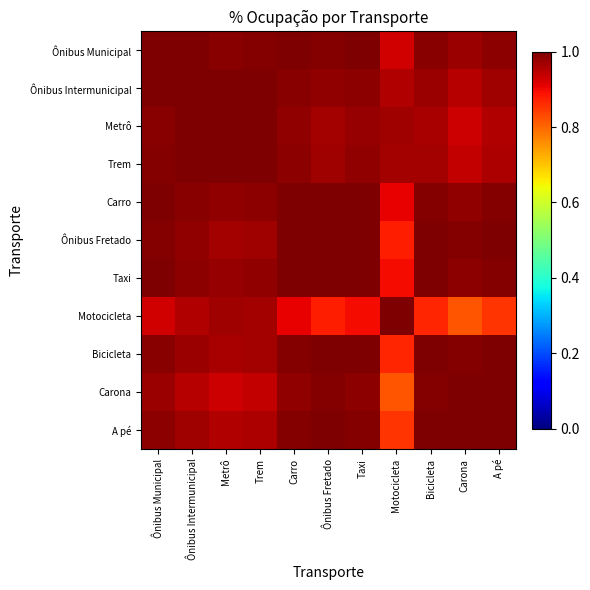

Rank the series by their maximum value, from highest to lowest.

Ônibus Intermunicipal, Motocicleta, Ônibus Municipal, Metrô, Trem, Carro, Taxi, Bicicleta, Carona, Ônibus Fretado, A pé